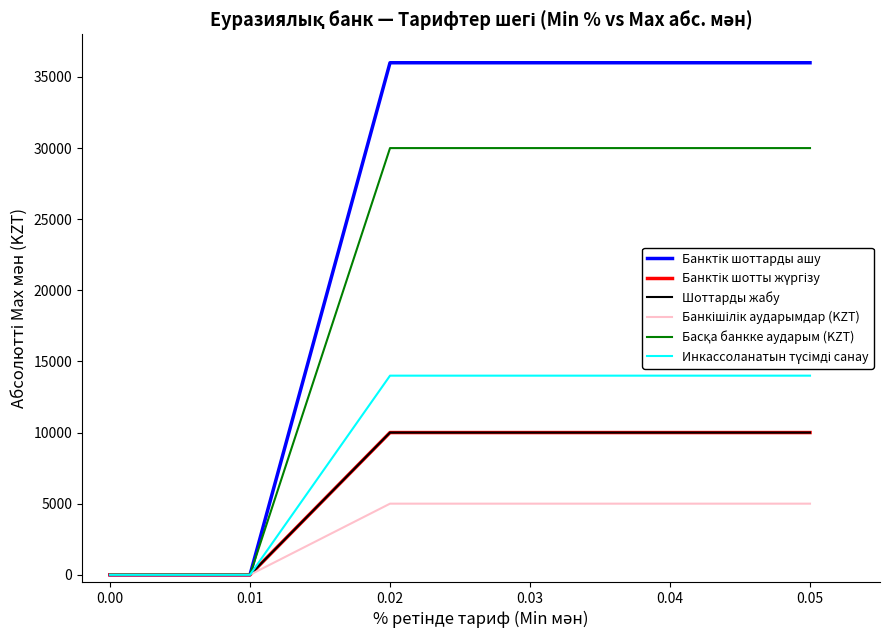

True or false: Банктік шотты жүргізу and Банктік шоттарды ашу cross at least once.

False